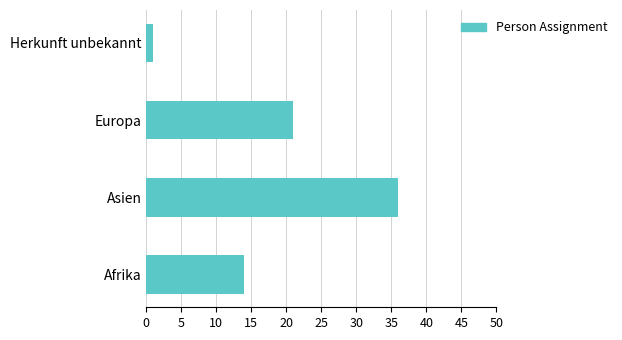

Where is the data nearest to the value 18?

Europa